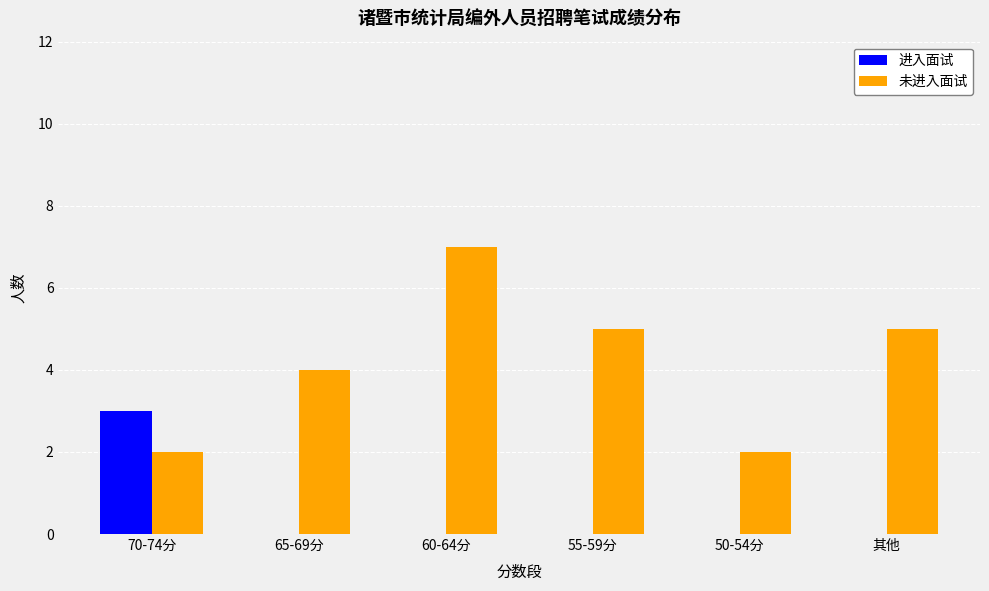

Reading left to right, extract all data points from this chart.

进入面试: 3	0	0	0	0	0
未进入面试: 2	4	7	5	2	5